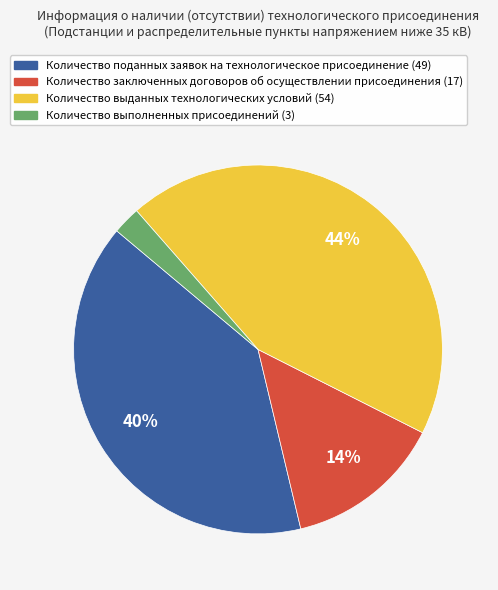

What is the largest slice in the pie chart?

Количество выданных технологических условий